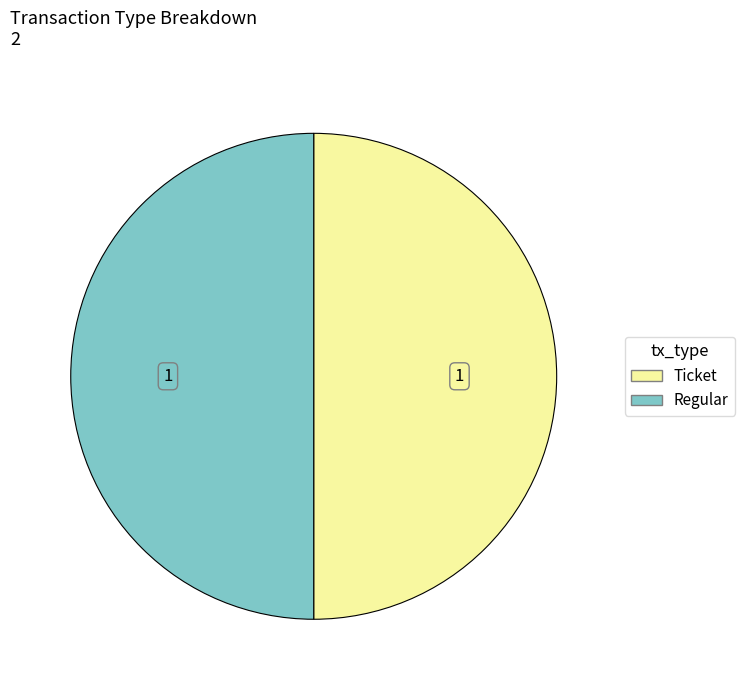

Rank the categories by value from lowest to highest.

Ticket (io_index=0), Regular (io_index=37)